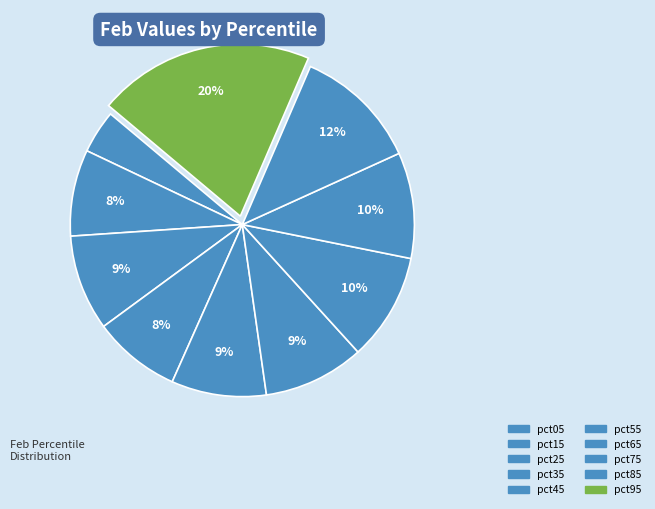

What percentage is the pct15 slice, to the nearest percent?

8%